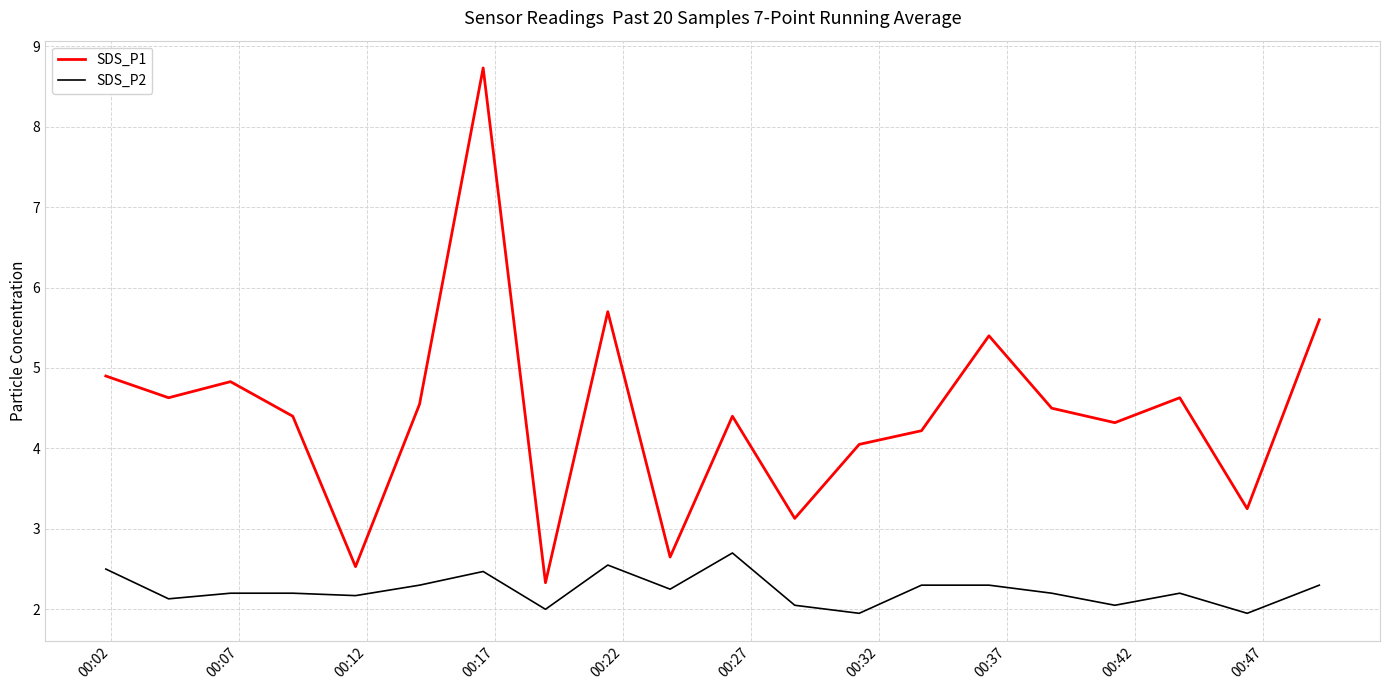

What is the highest value of the SDS_P2 series?

2.7